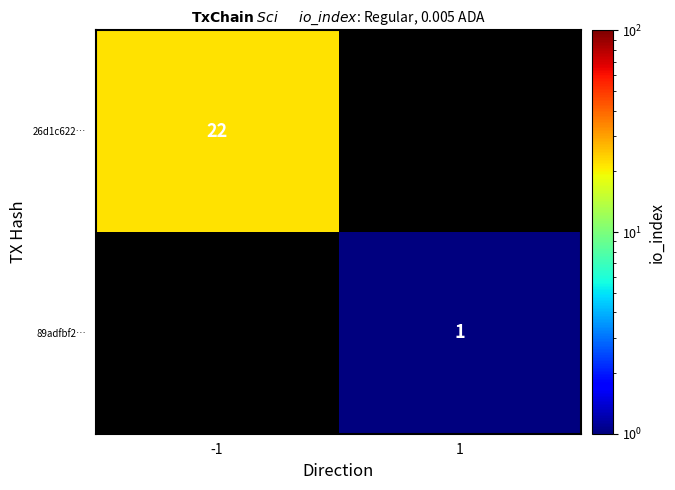

True or false: 89adfbf2… has a value of 1 at 1.

True